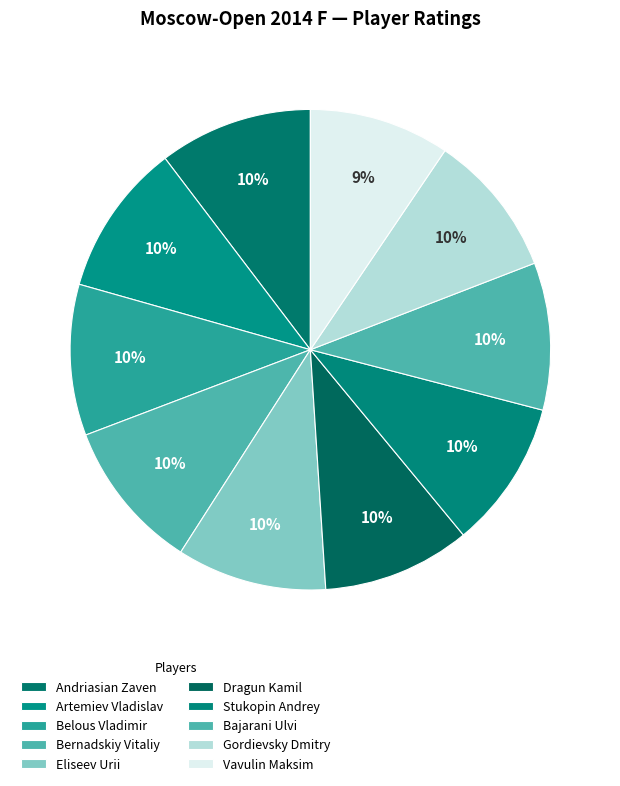

Count the number of slices in the pie.

10